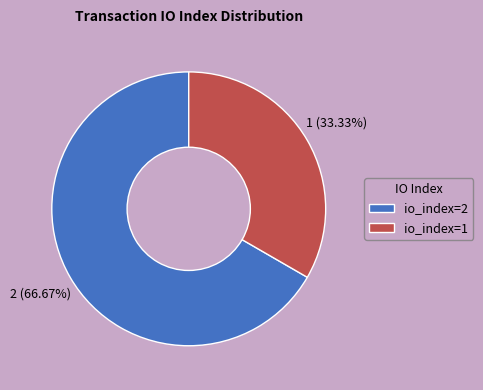

To the nearest percent, what is the combined percentage of io_index=1 and io_index=2?

100%